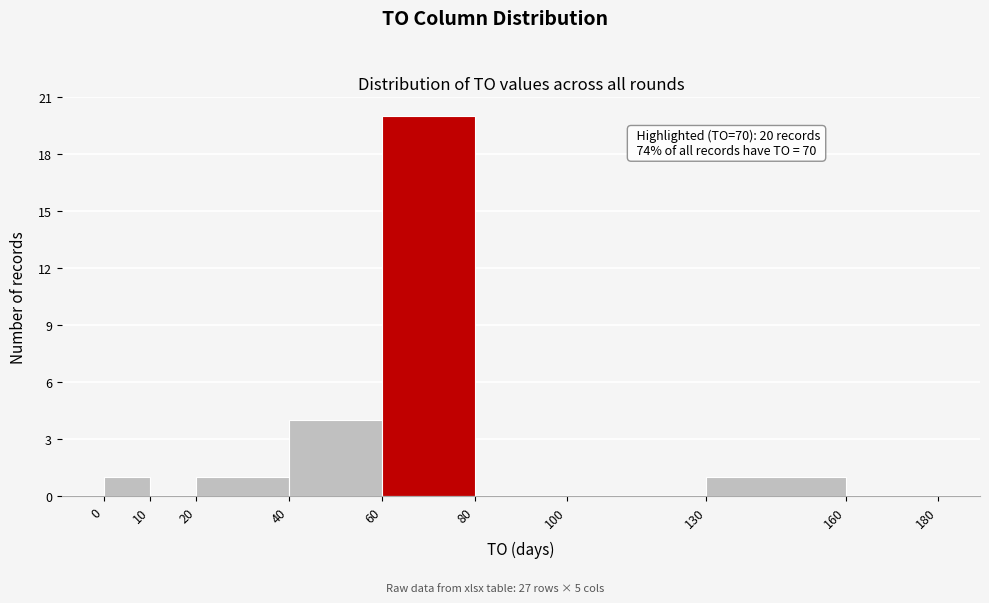

Over which range of the x-axis is the bar tallest?

60 to 80